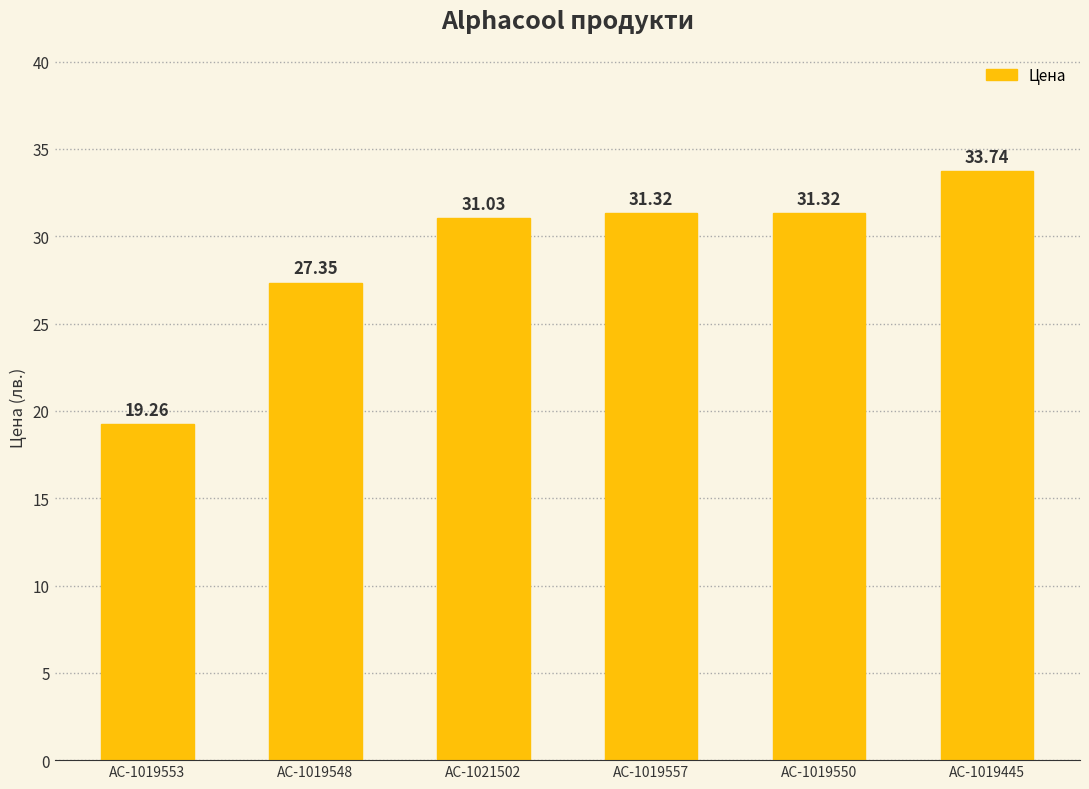

What is the difference between the second highest and minimum values?

12.1